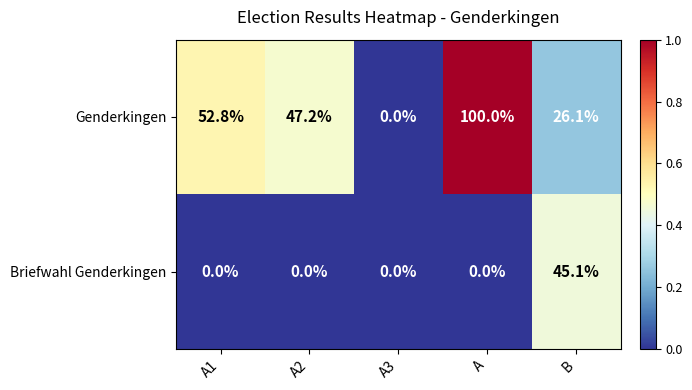

What is the average value of the Genderkingen series?

45.2